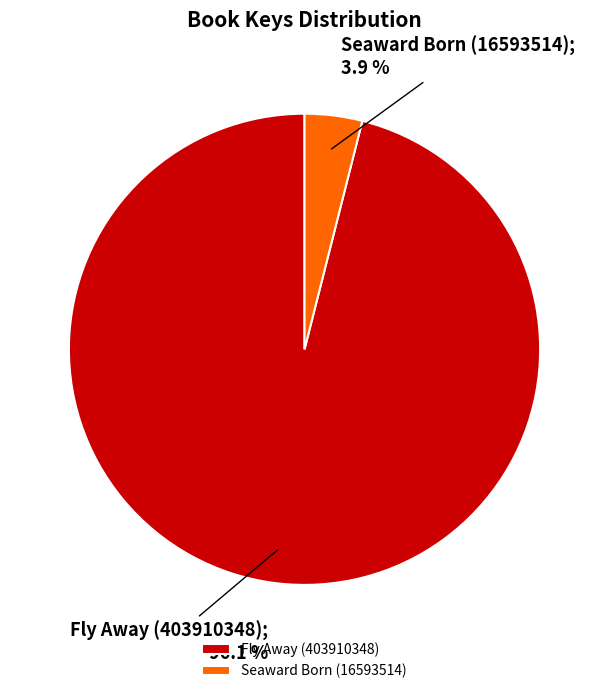

To the nearest percent, what percentage of the pie is Fly Away (403910348)?

96%